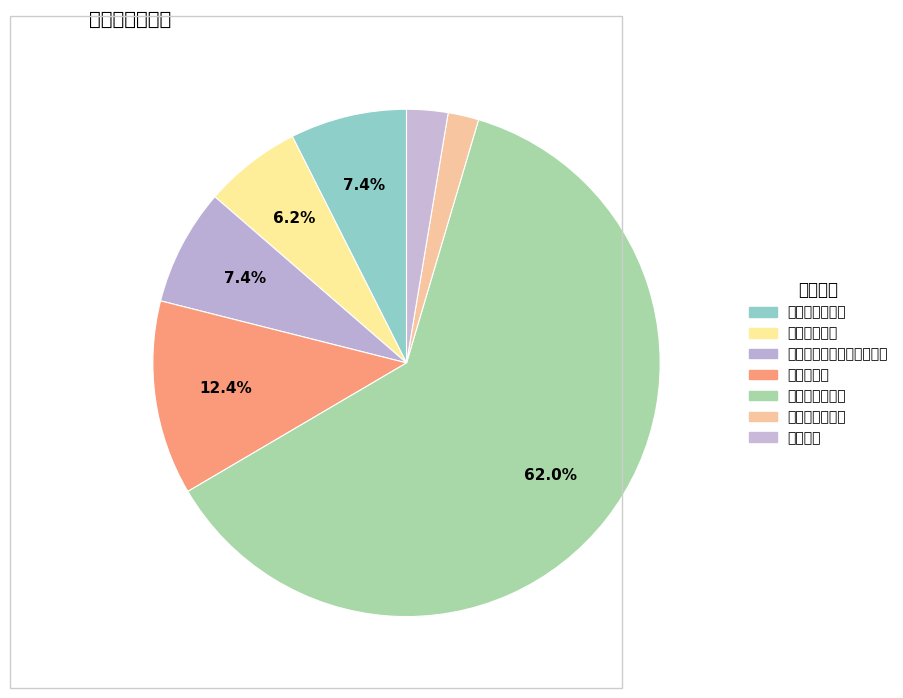

What is the change in value from 主题活动经费 to 干部培训费?

+2.5